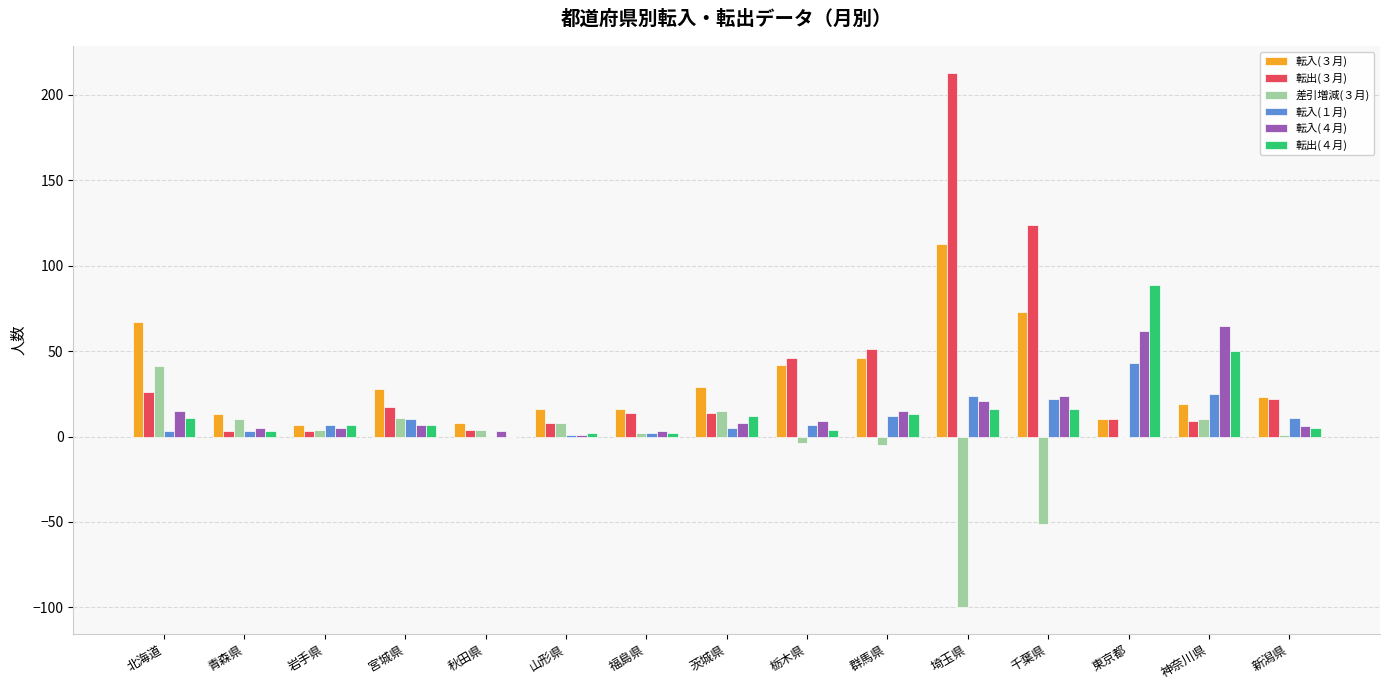

Which series changed the most between 埼玉県 and 東京都?

転出(３月)